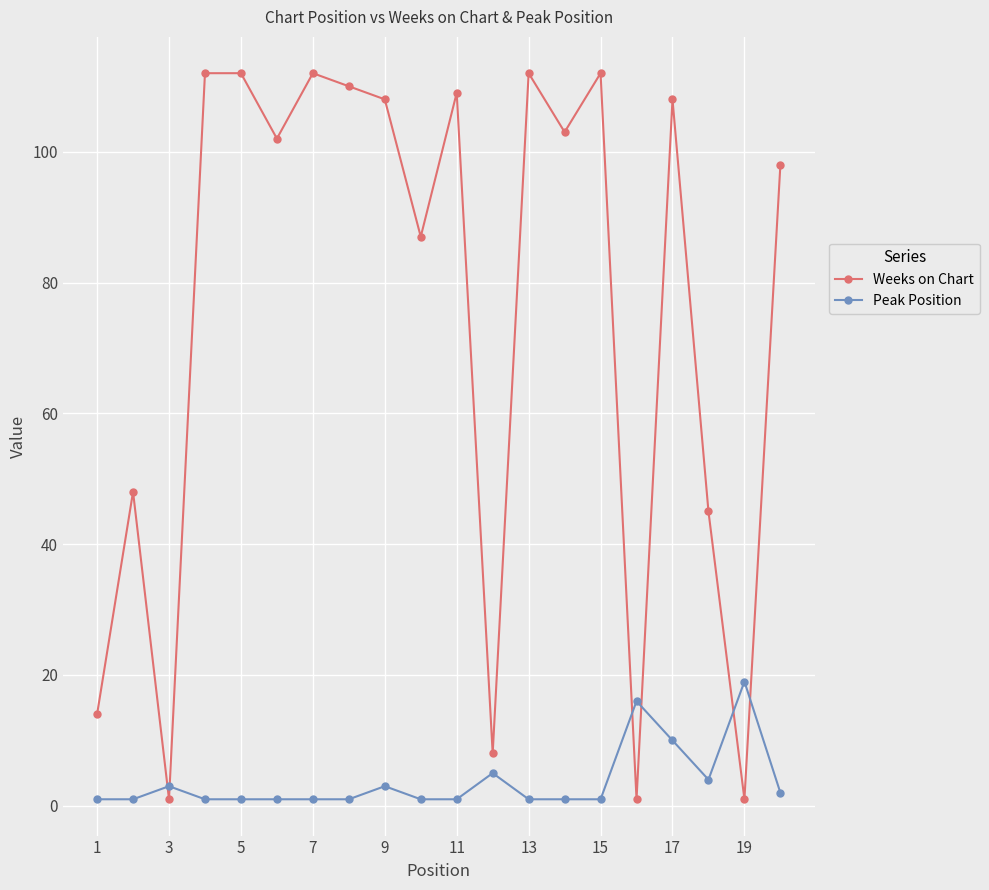

What is the maximum value shown in the chart?

112